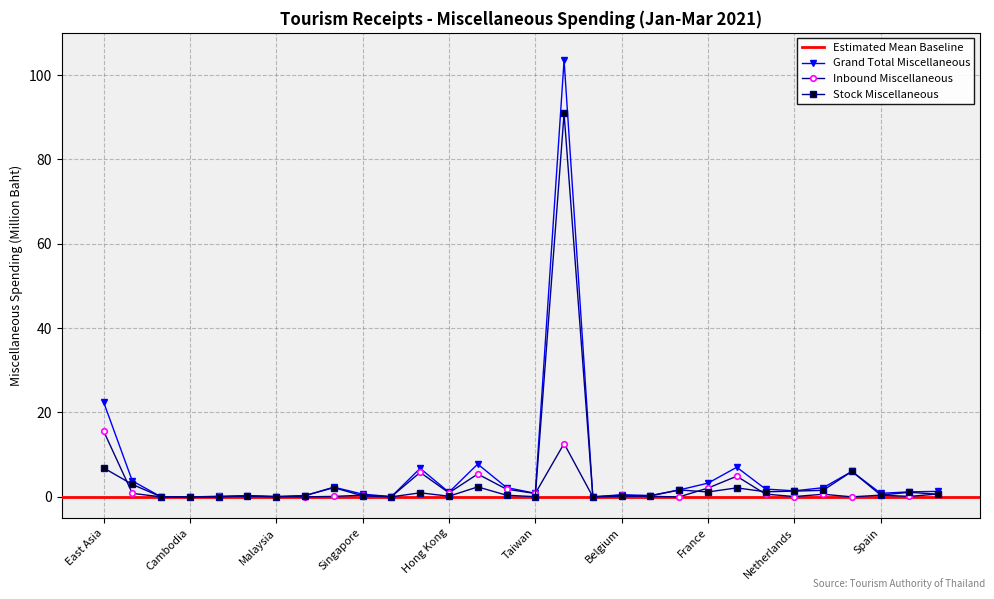

The Stock series shows 6.0 at Russia. True or false?

True